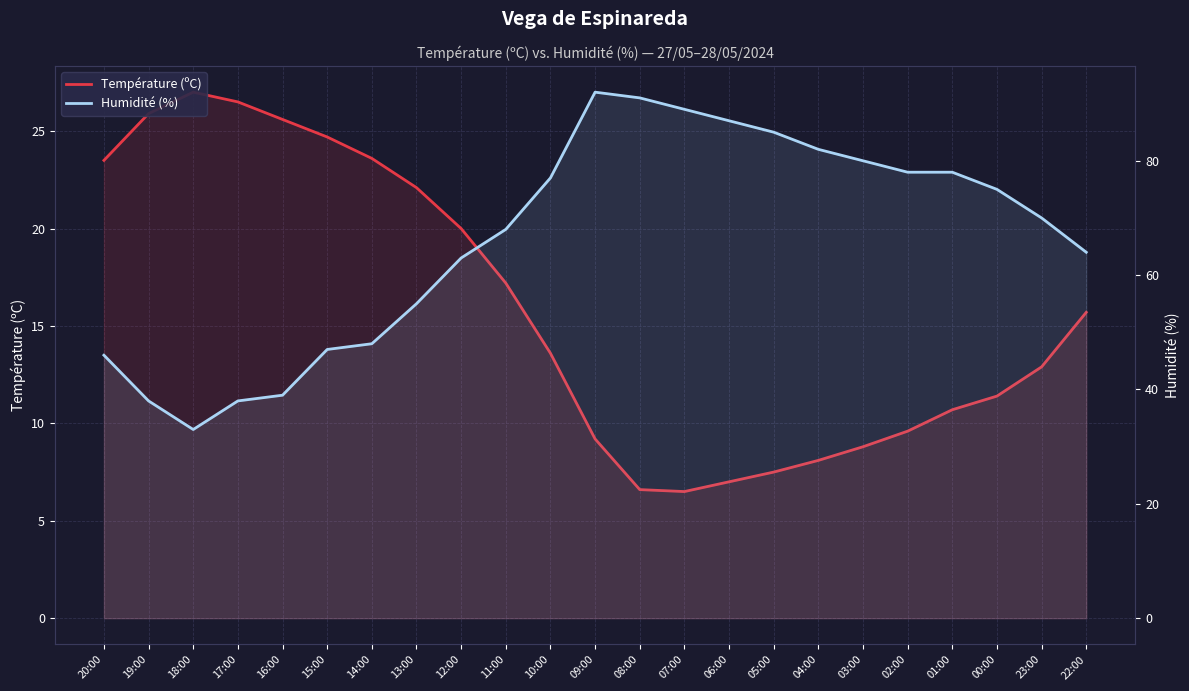

List the series in order of their peak value, highest first.

Humidité (%), Température (ºC)